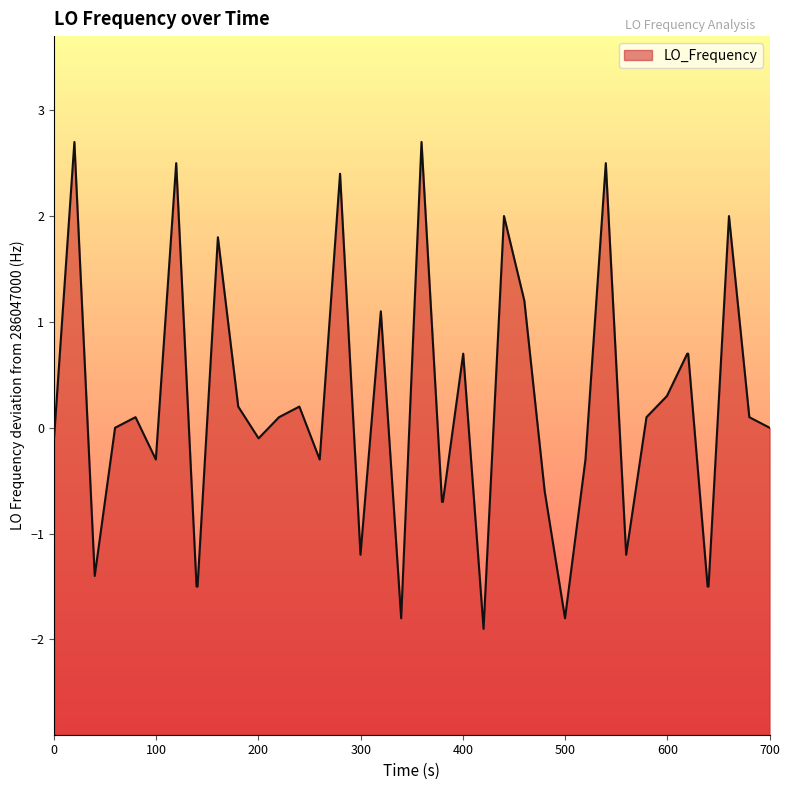

What is the difference between the maximum and minimum values?

4.6